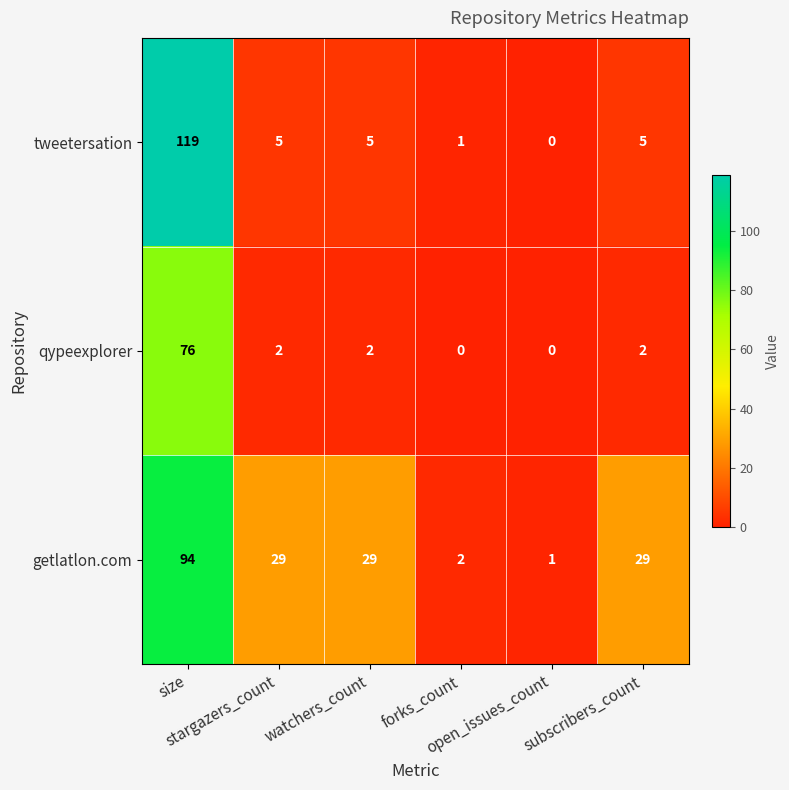

Which series changed the most between size and subscribers_count?

tweetersation